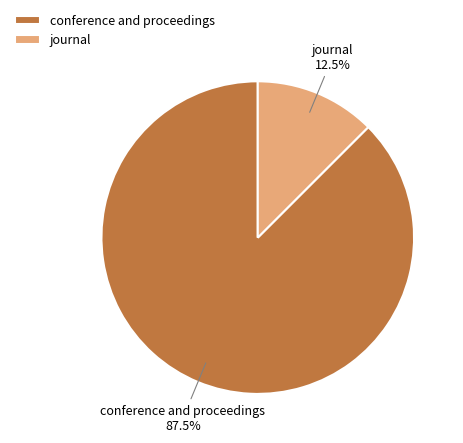

Is conference and proceedings the majority of the pie?

Yes